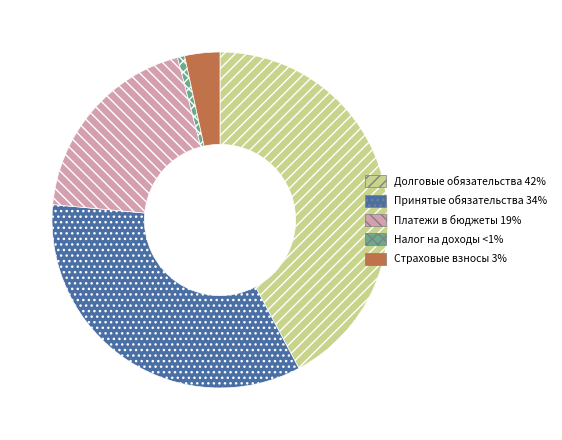

True or false: Платежи в бюджеты 19% accounts for 9% of the total.

False